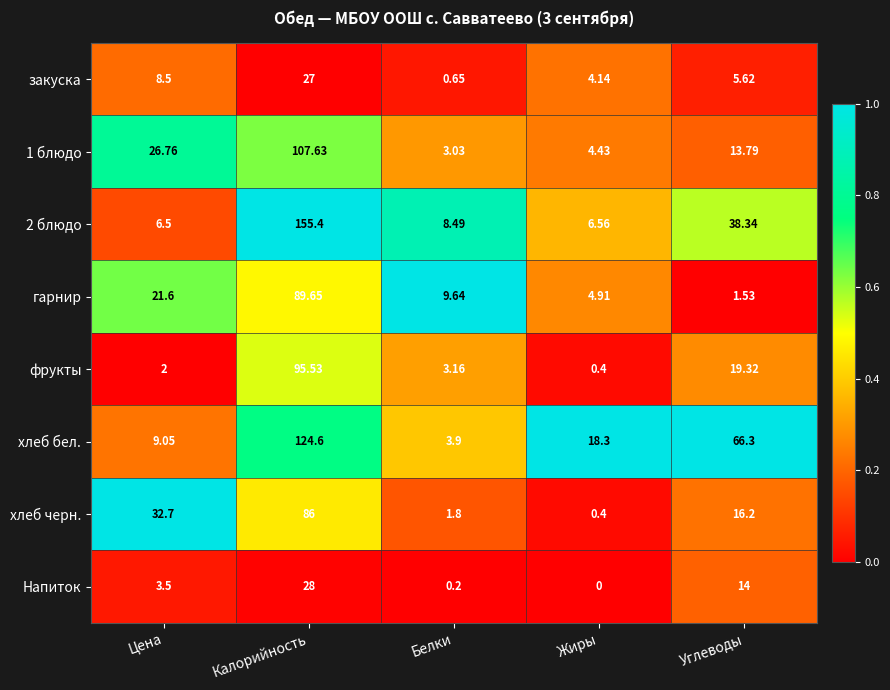

What is the spread (max minus min) of values at Белки?

9.4